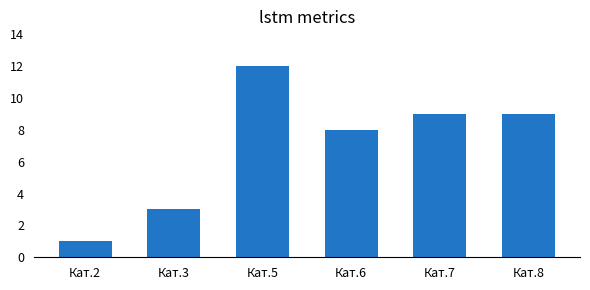

At which category does the chart reach its peak across all series?

Кат.5